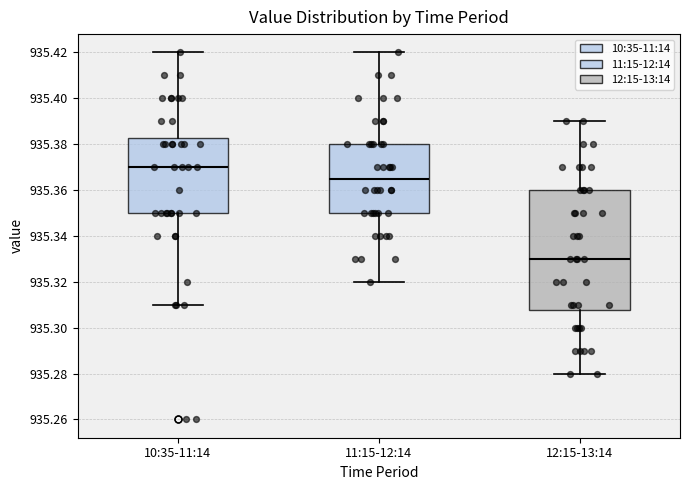

Which box's median line is the highest?

10:35-11:14